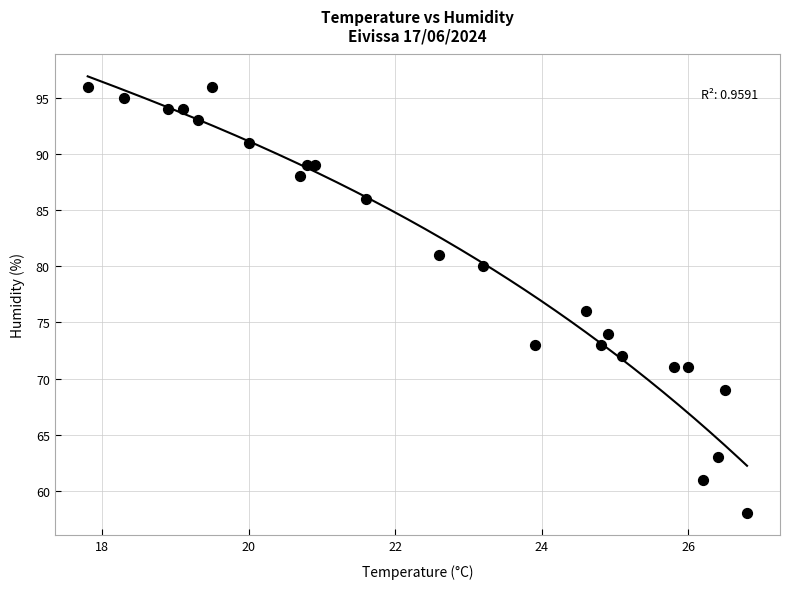

What Y value in the scatter plot is closest to 77?

76